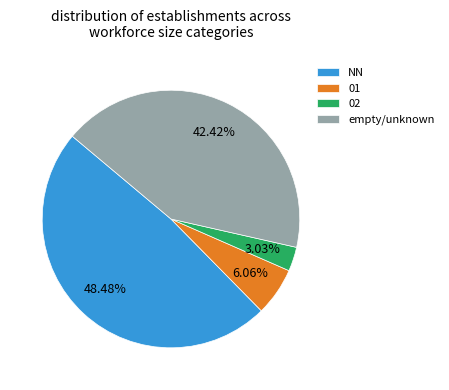

How many segments does this pie chart have?

4